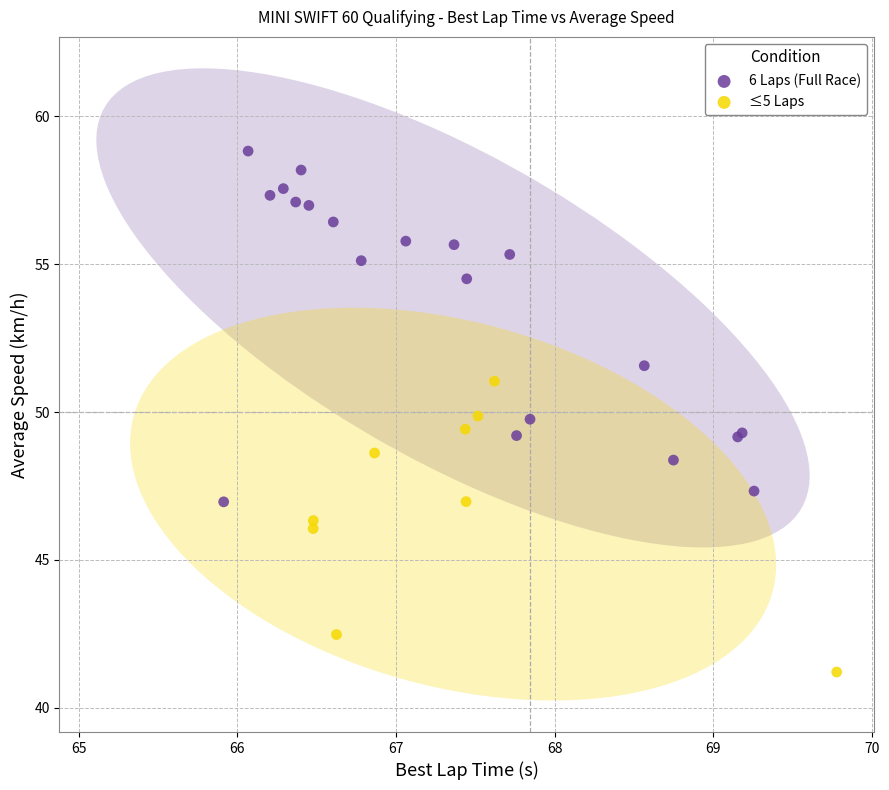

Which series contains the lowest Y value?

≤5 Laps